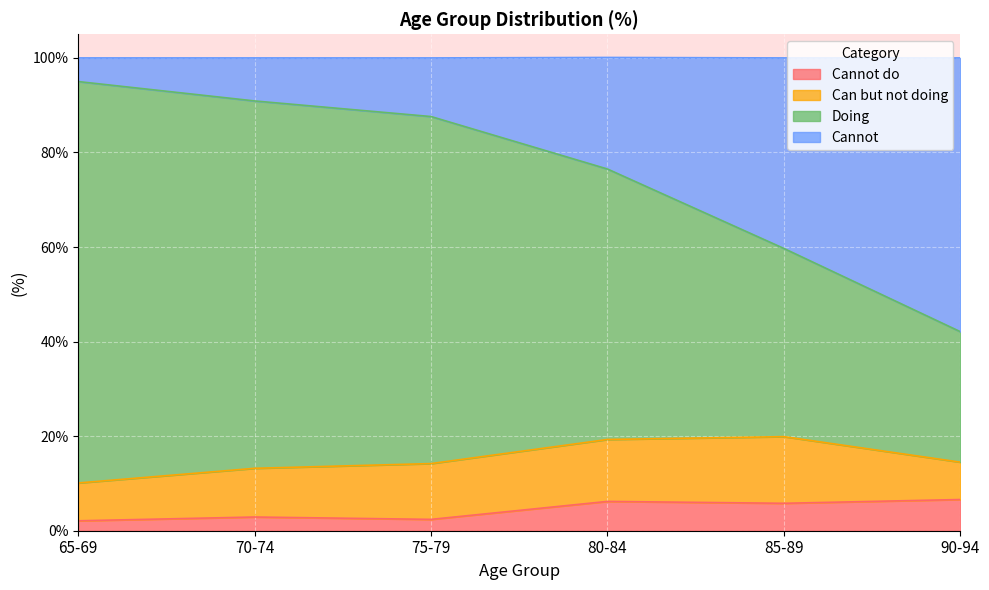

What is the label of the 3rd point from the left?

75-79